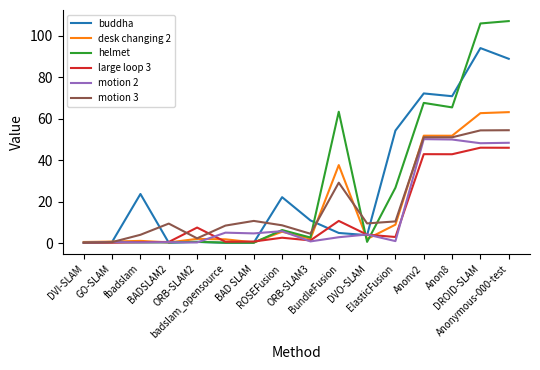

What is the greatest value displayed?

107.2